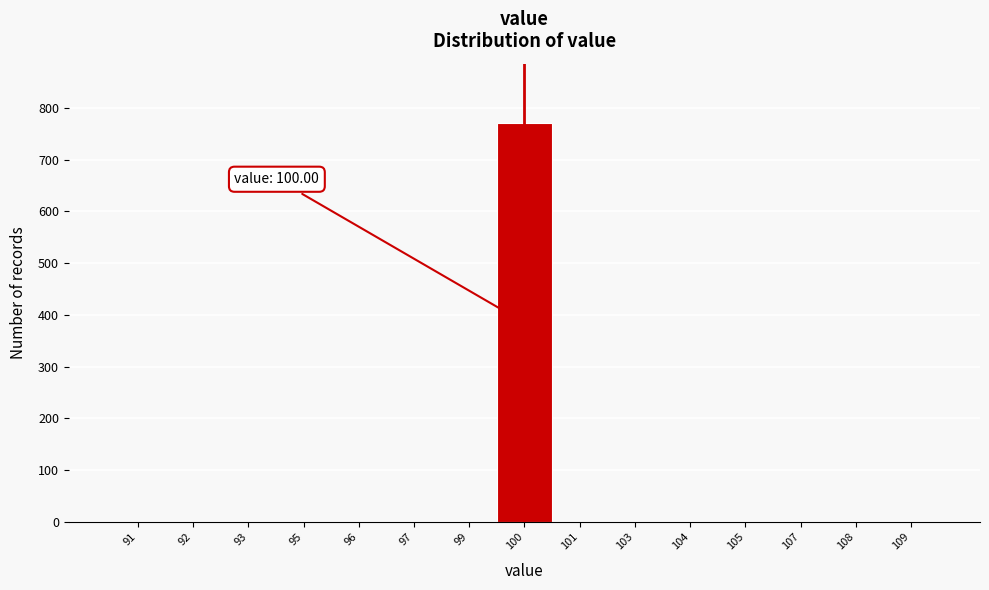

Reading right to left, list all the values displayed in this chart.

109=0	108=0	107=0	105=0	104=0	103=0	101=0	100=770	99=0	97=0	96=0	95=0	93=0	92=0	91=0